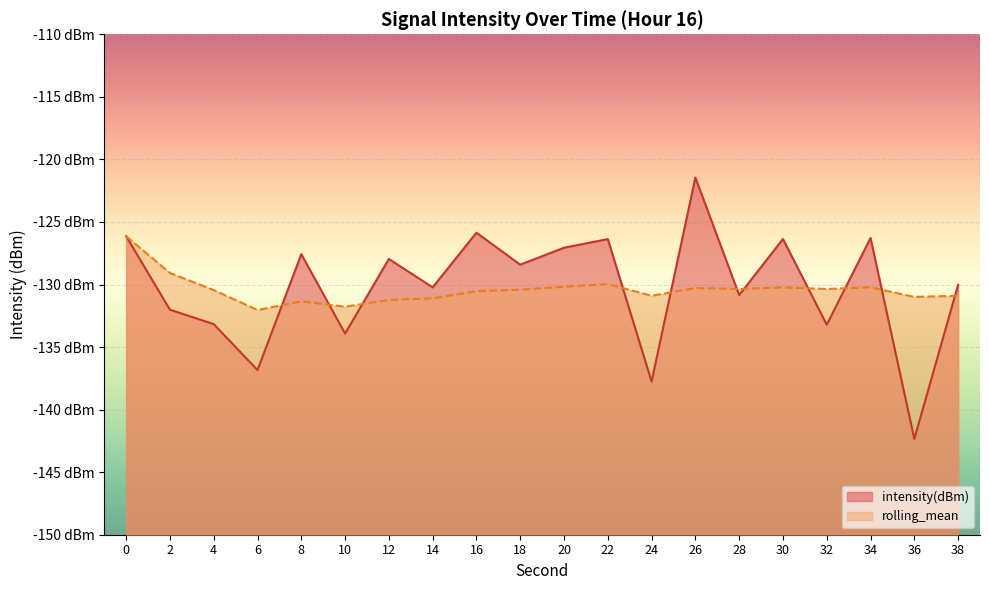

Reading right to left, what are all the values shown in this chart?

intensity(dBm): -130.0	-142.3	-126.3	-133.2	-126.4	-130.8	-121.5	-137.8	-126.4	-127.1	-128.4	-125.9	-130.2	-128.0	-133.9	-127.6	-136.8	-133.2	-132.0	-126.1
rolling_mean: -130.9	-131.0	-130.2	-130.4	-130.2	-130.4	-130.3	-130.9	-130.0	-130.2	-130.4	-130.5	-131.1	-131.2	-131.8	-131.3	-132.0	-130.4	-129.1	-126.1